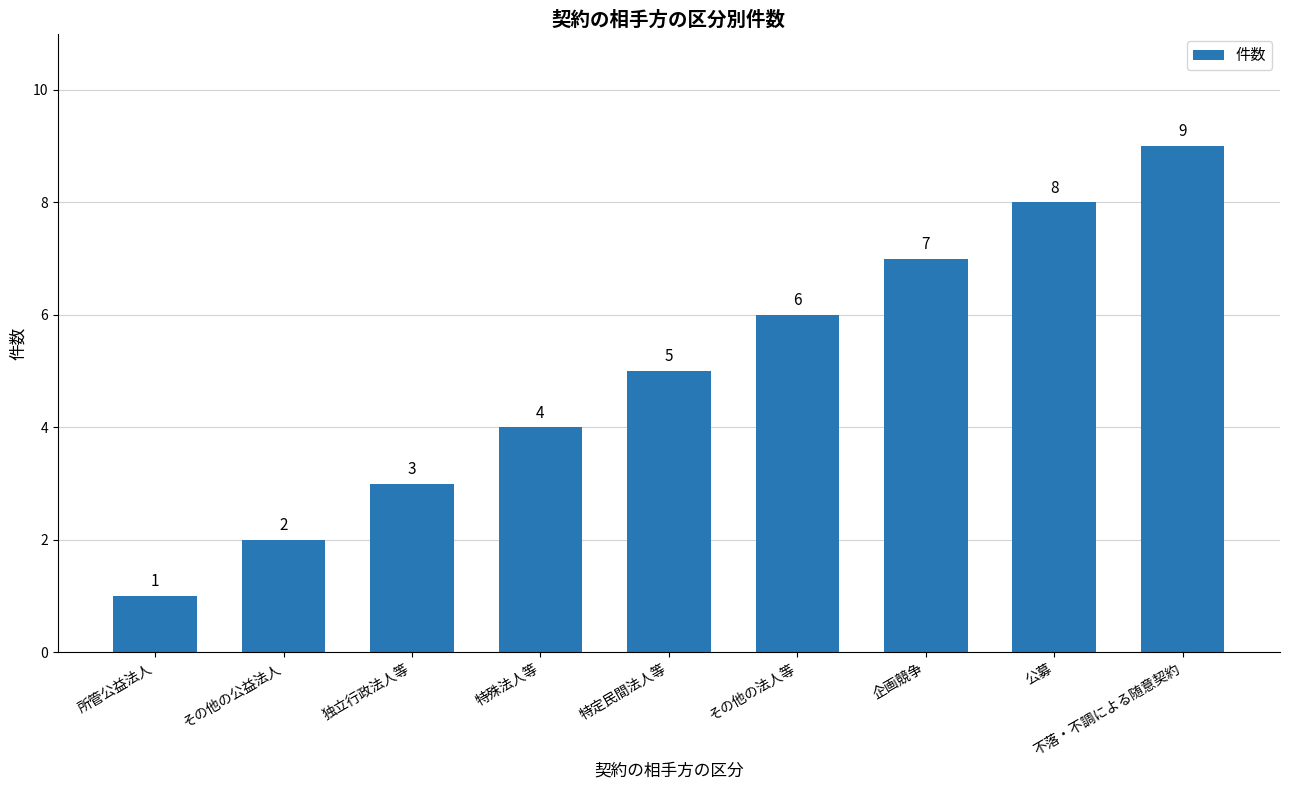

Between その他の公益法人 and 独立行政法人等, which is larger?

独立行政法人等